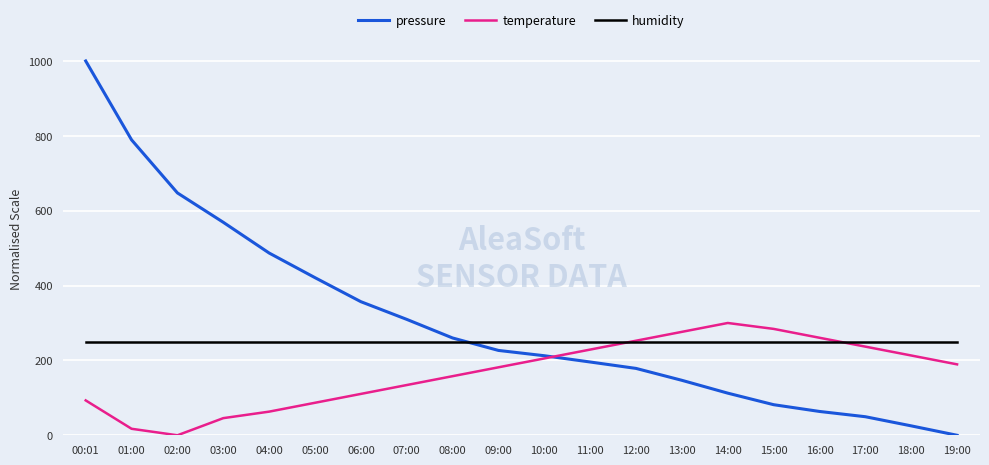

Is it true that pressure equals 647.5 at 02:00?

True